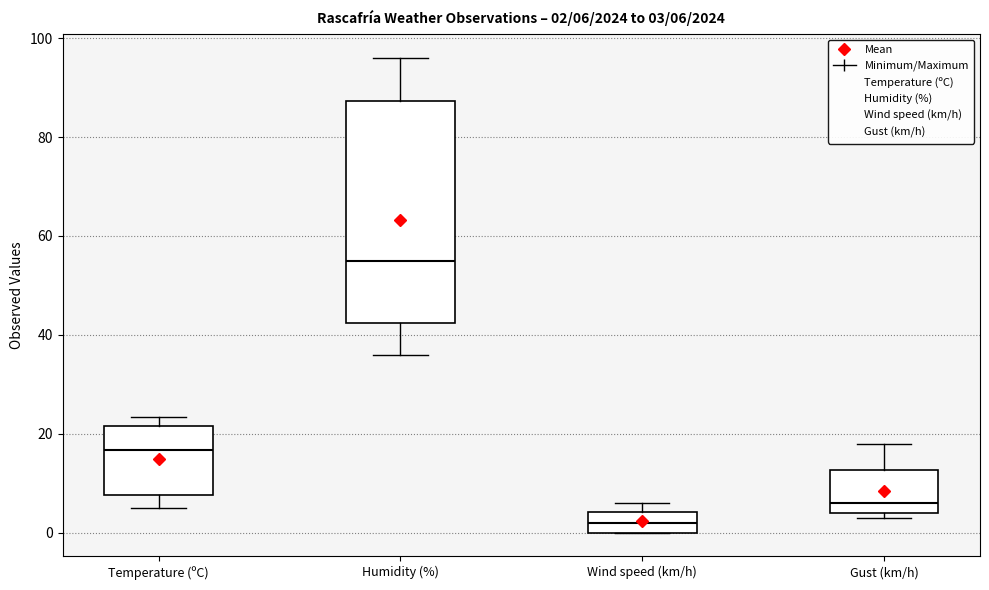

Which box has the lowest median line?

Wind speed (km/h)